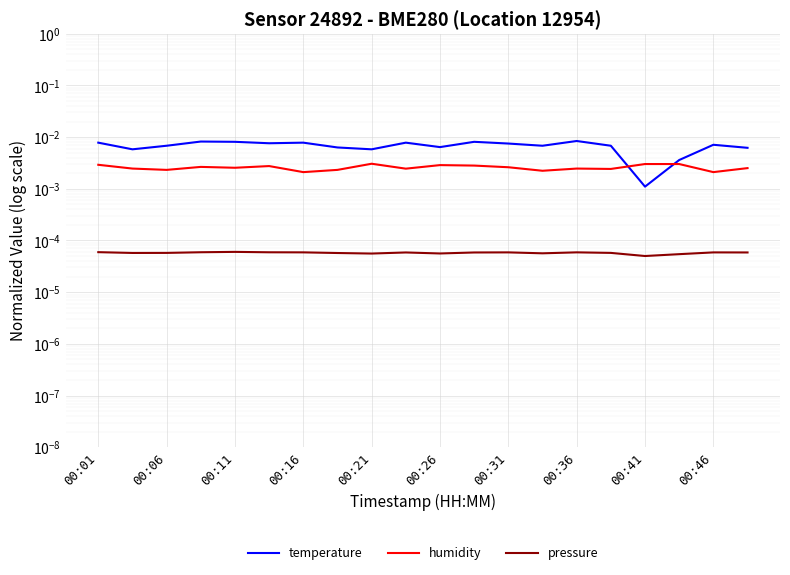

In temperature, how many points are lower than both neighbors (excluding endpoints)?

6